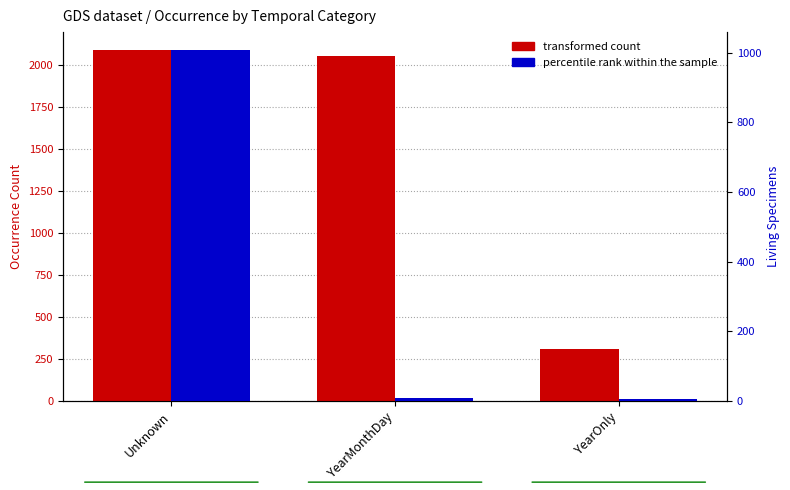

Which category has the highest value in the transformed count series?

Unknown